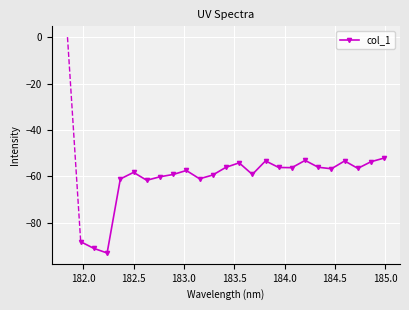

Does the chart display data point markers on the line(s)?

Yes